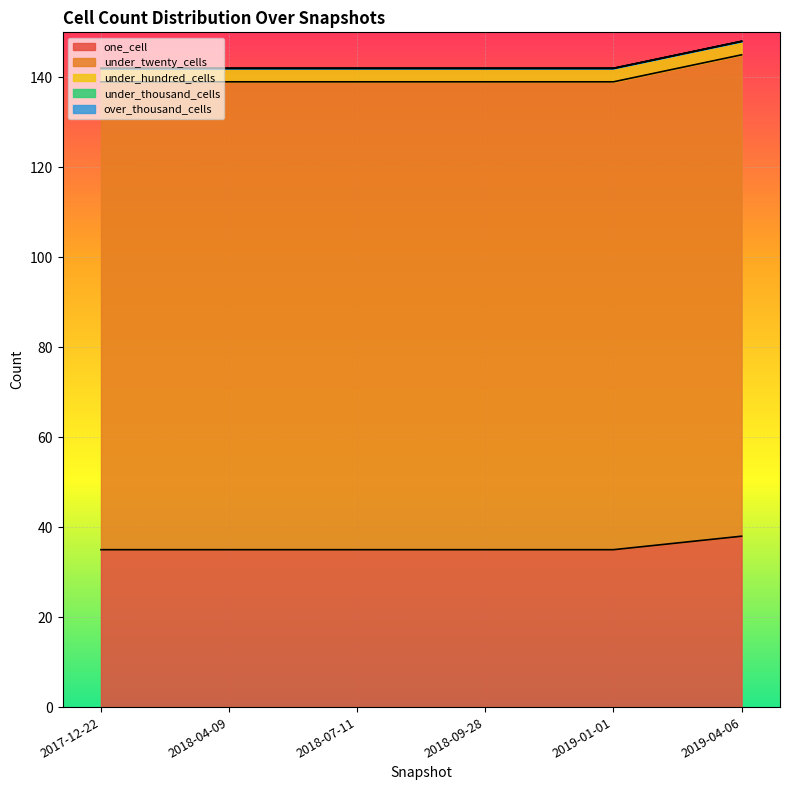

What value does the one_cell series have at 2018-04-09?

35